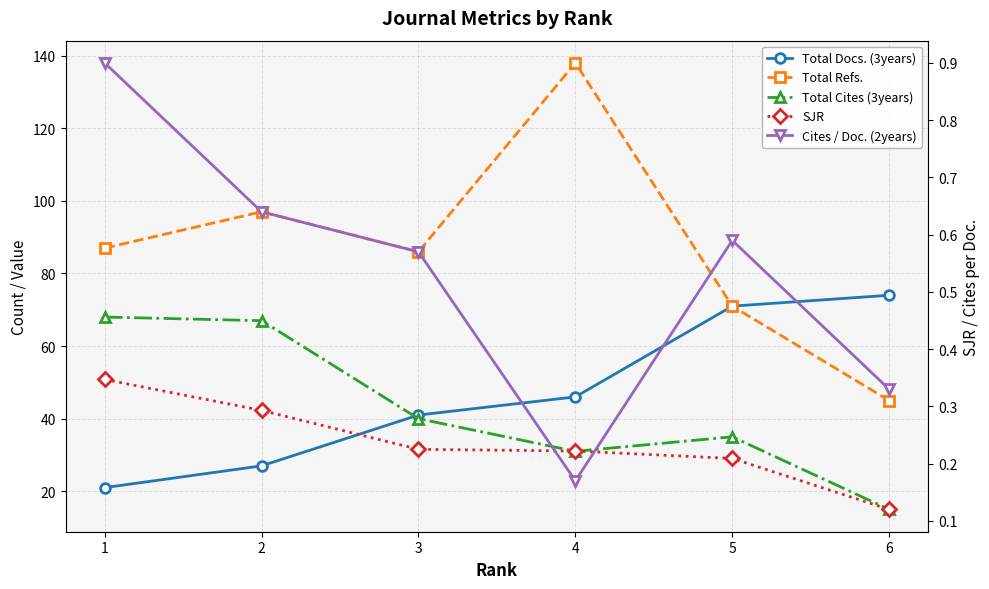

The value of SJR at 1 is 0.2. True or false?

False